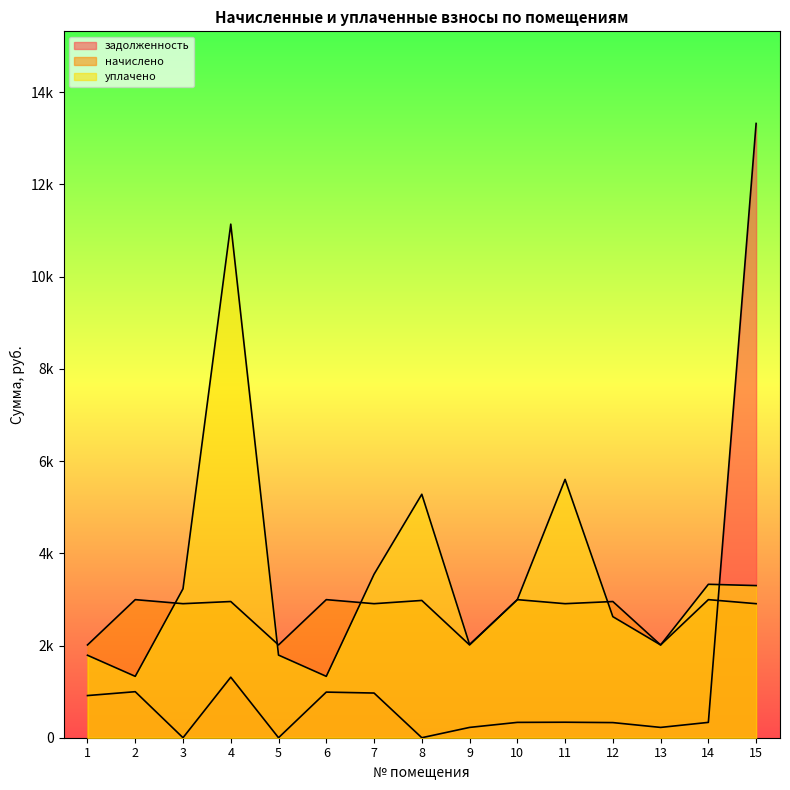

After their last crossing, which series has the higher values: задолженность or начислено?

задолженность